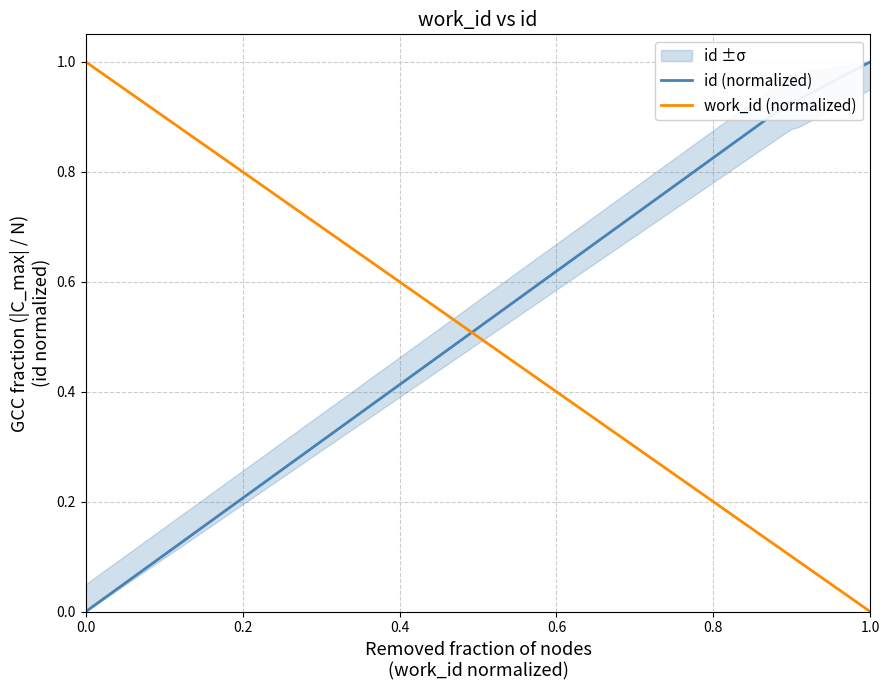

Is it true that id (normalized) equals 0.6 at 0.0?

False